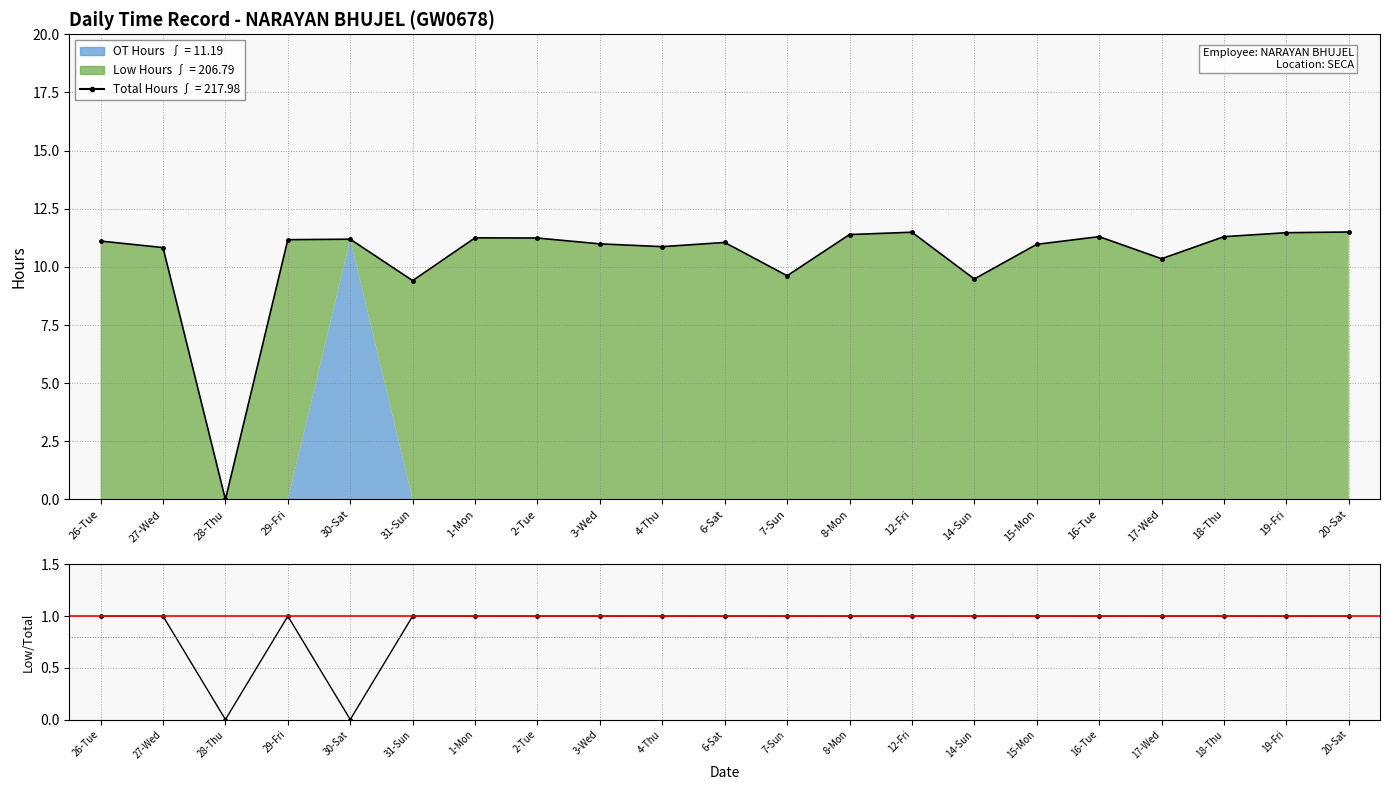

At which category does the chart reach its minimum across all series?

28-Thu